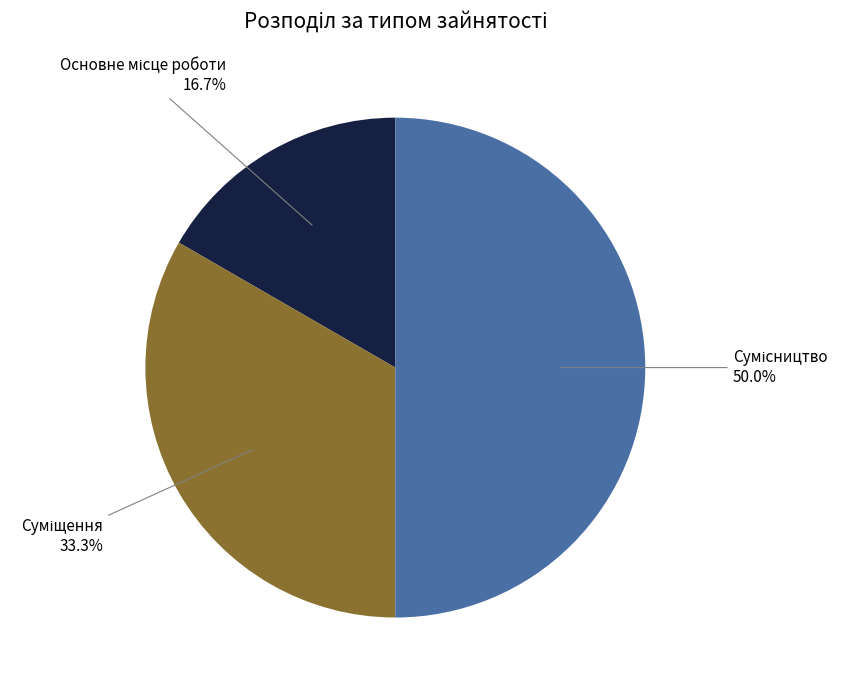

What is the change in value from Основне місце роботи to Суміщення?

+1